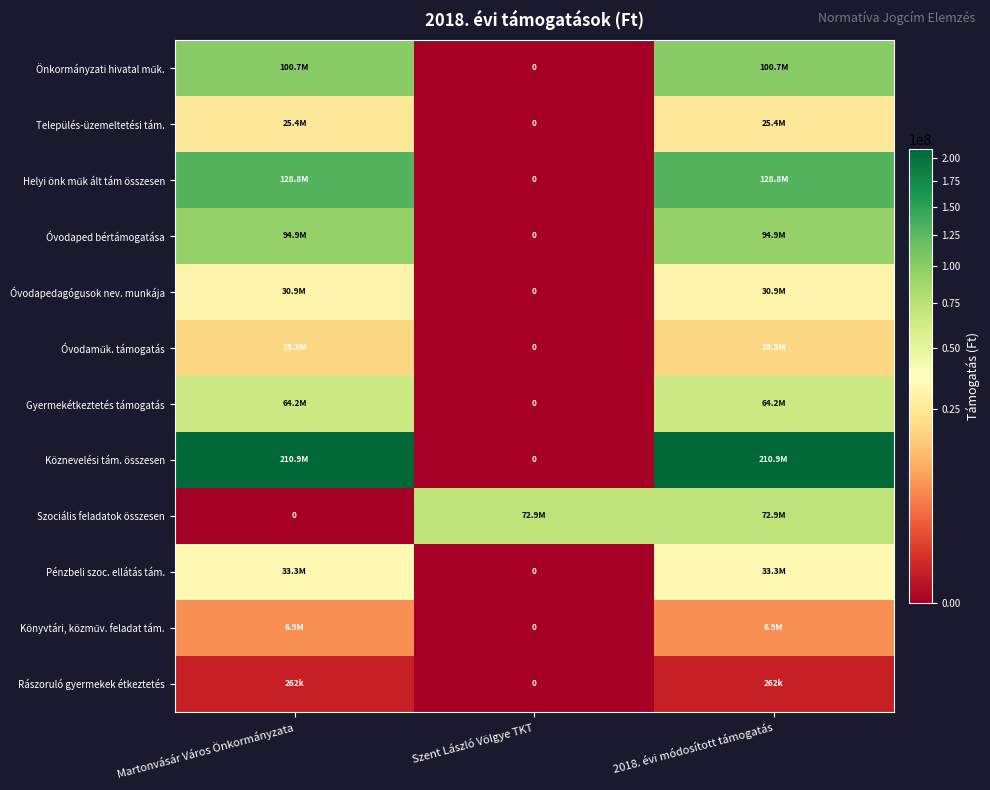

At which label does Település-üzemeltetési tám. reach its peak?

Martonvásár Város Önkormányzata